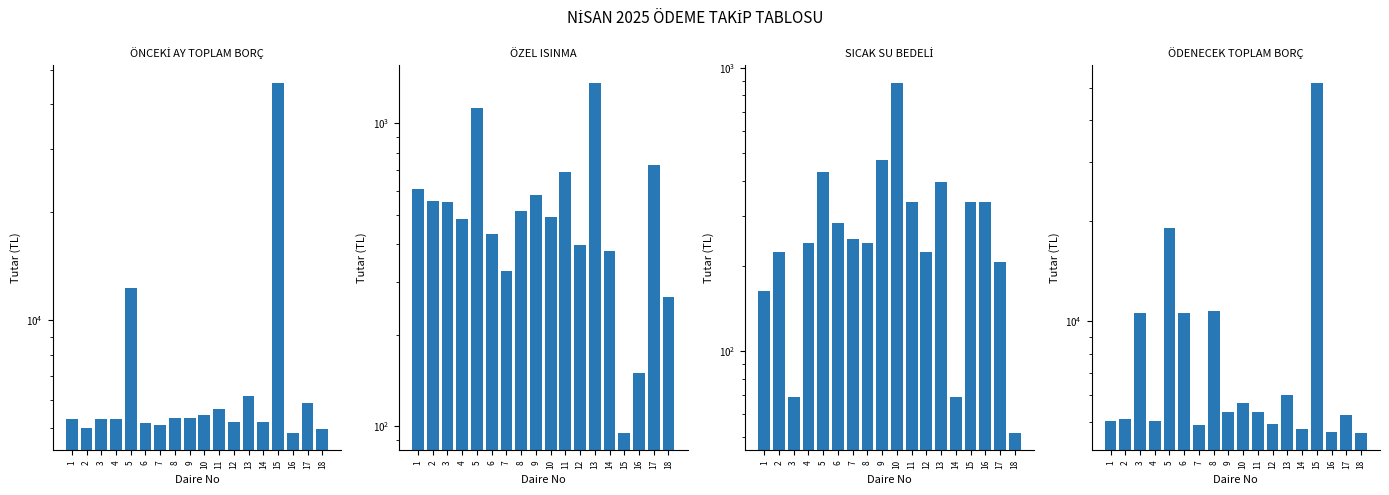

Which series changed the most between 3 and 6?

SICAK SU BEDELİ